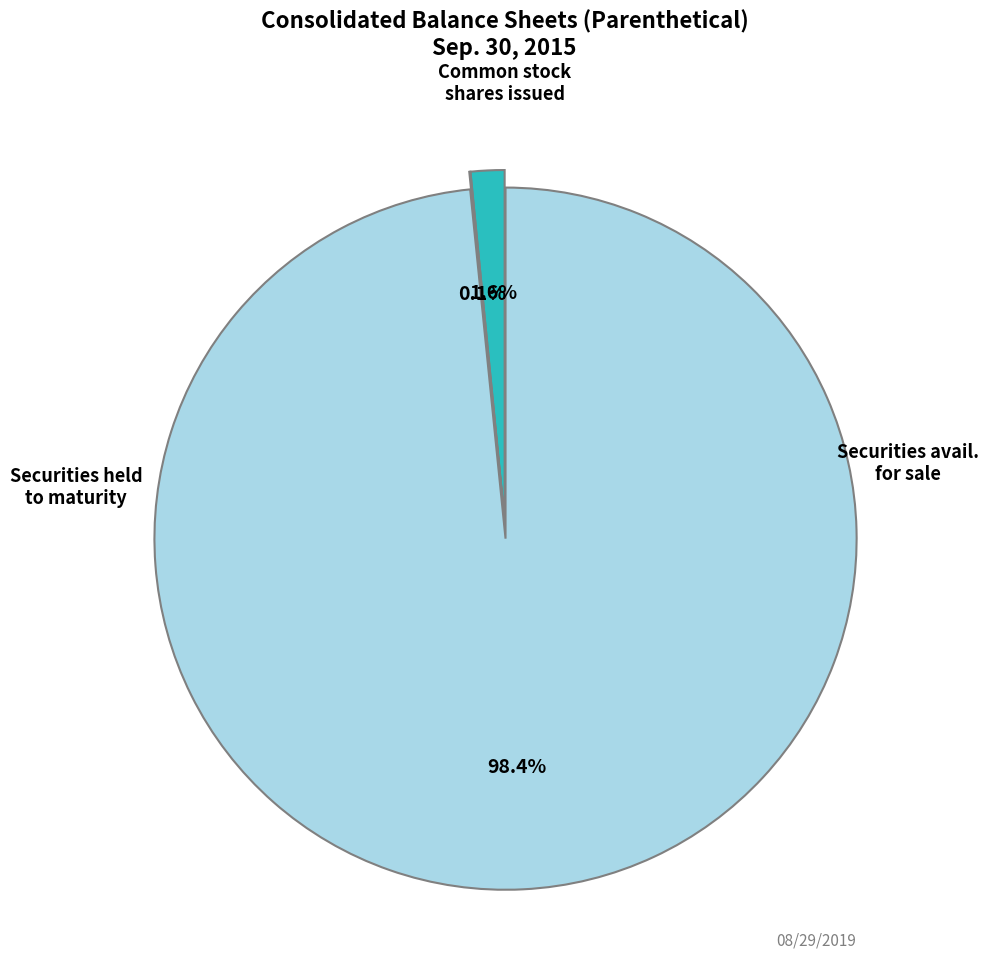

Is there any slice that represents more than half of the pie?

Yes